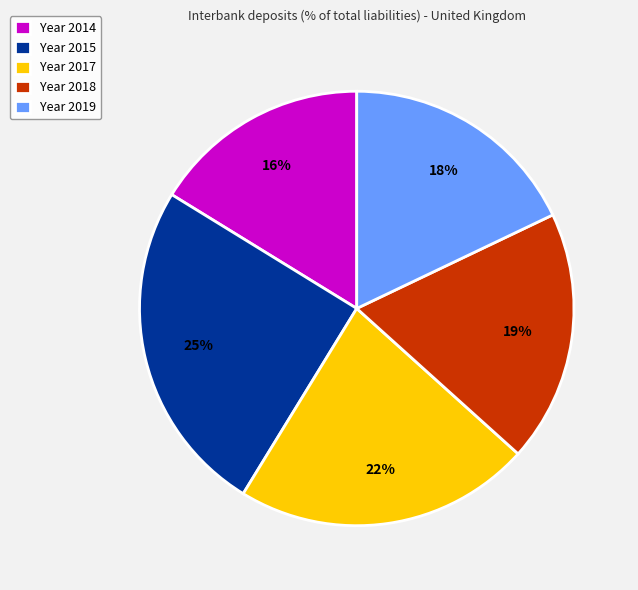

Rank the categories by value from highest to lowest.

Year 2015, Year 2017, Year 2018, Year 2019, Year 2014